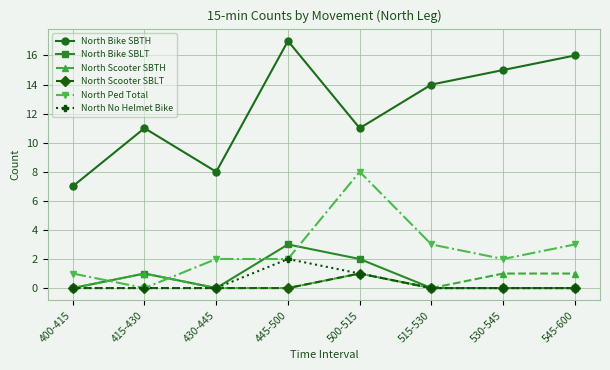

What position from the right is 500-515?

4